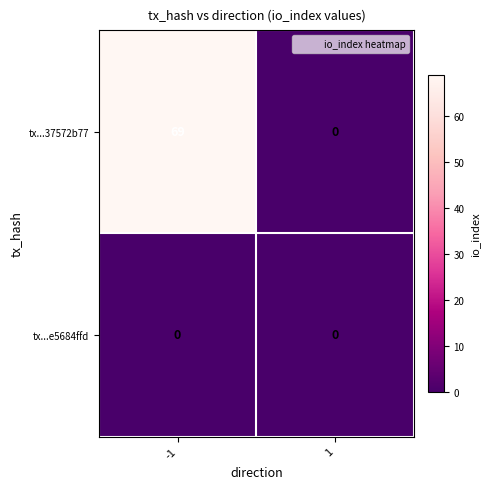

List the series in order of their overall mean, highest first.

tx...37572b77, tx...e5684ffd